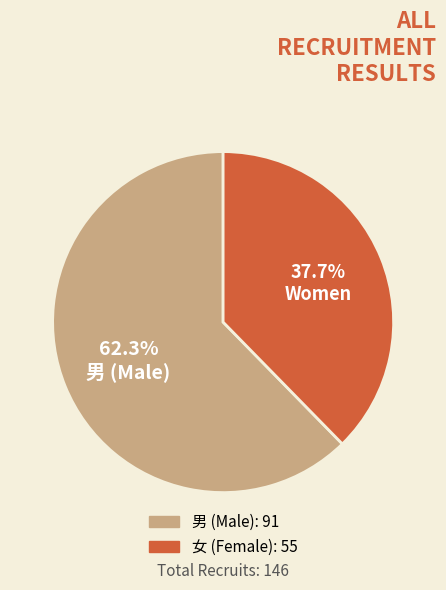

Which has a higher value, 女 or 男?

男